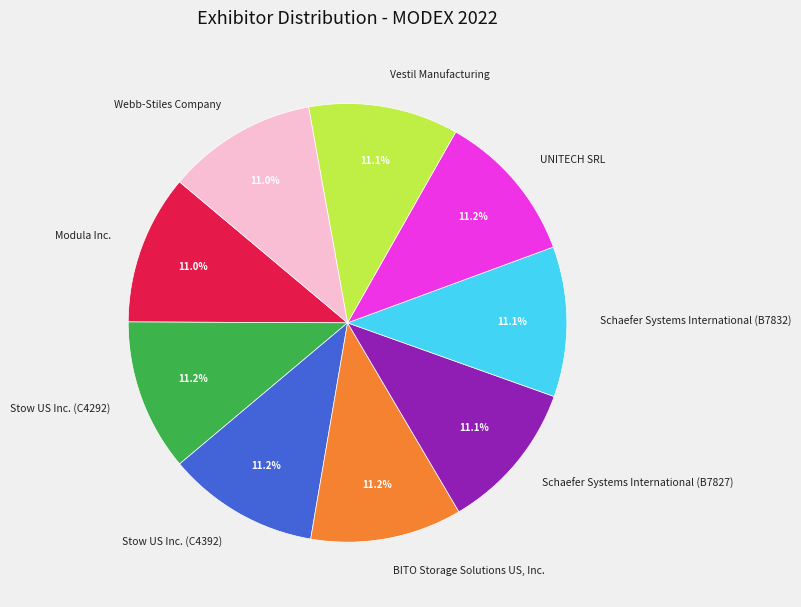

Does Stow US Inc. (C4392) account for over 50% of the chart?

No